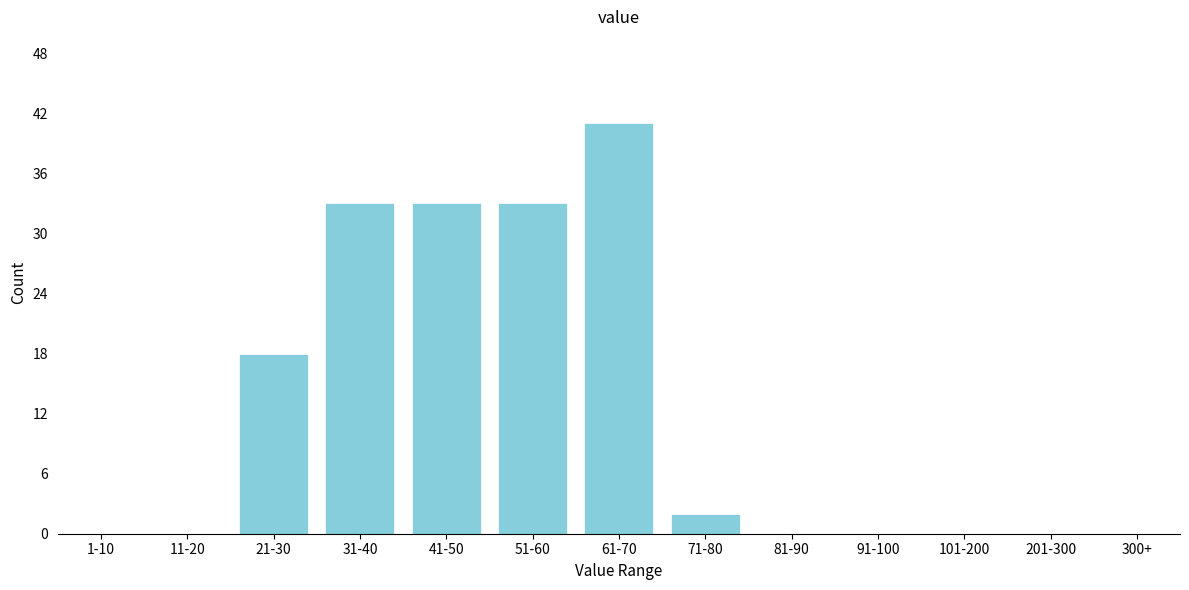

Reading right to left, list all the values displayed in this chart.

300+=0	201-300=0	101-200=0	91-100=0	81-90=0	71-80=2	61-70=41	51-60=33	41-50=33	31-40=33	21-30=18	11-20=0	1-10=0